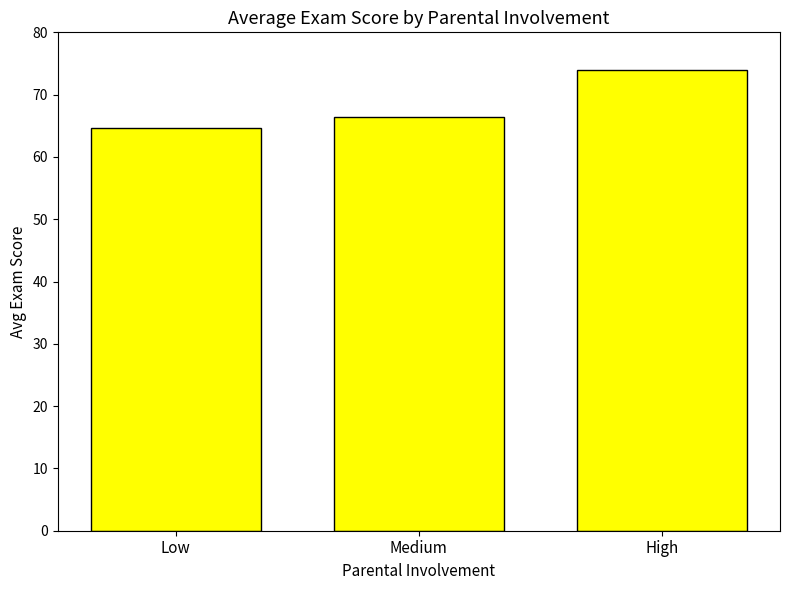

How many distinct data groups are displayed?

1